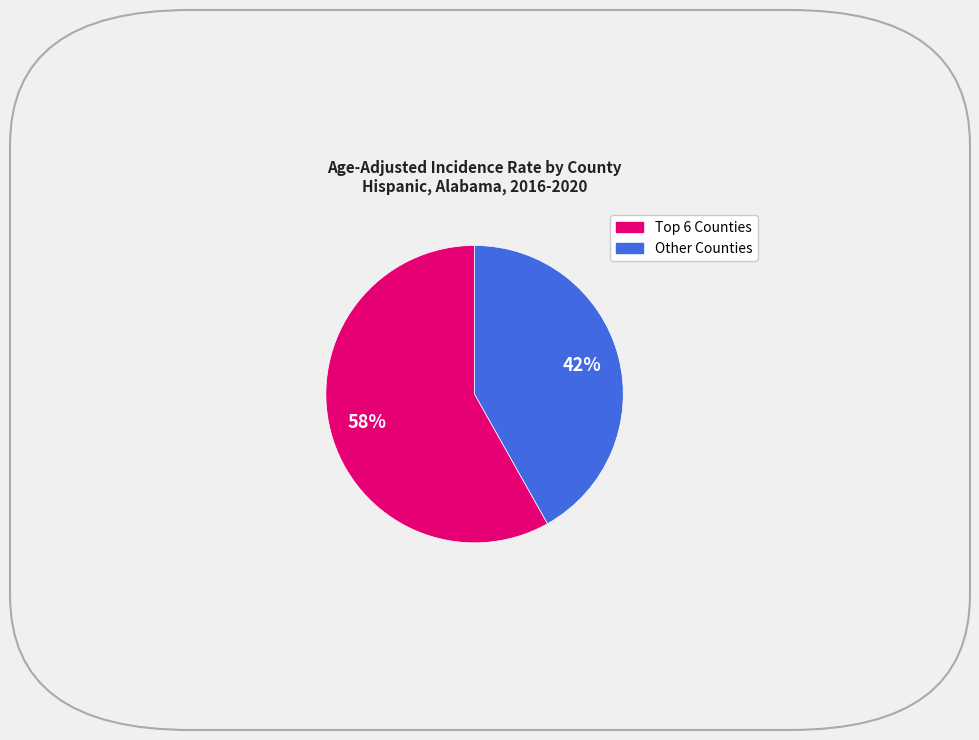

To the nearest percent, what is the difference between the largest and smallest slice percentages?

16%